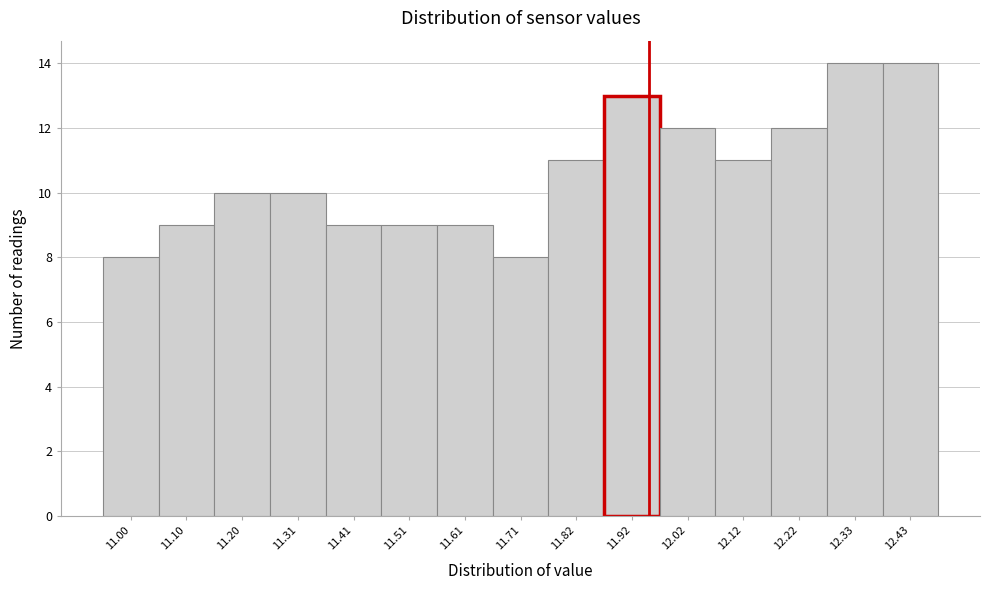

Reading left to right, extract all data points from this chart.

11.00=8	11.10=9	11.20=10	11.31=10	11.41=9	11.51=9	11.61=9	11.71=8	11.82=11	11.92=13	12.02=12	12.12=11	12.22=12	12.33=14	12.43=14